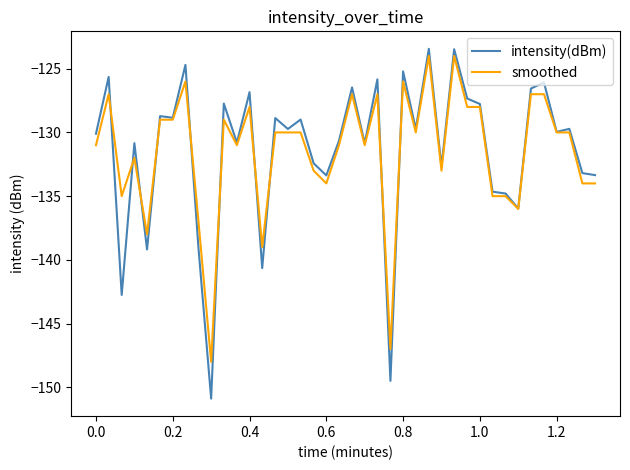

What are all the series names shown in the legend?

intensity(dBm), smoothed